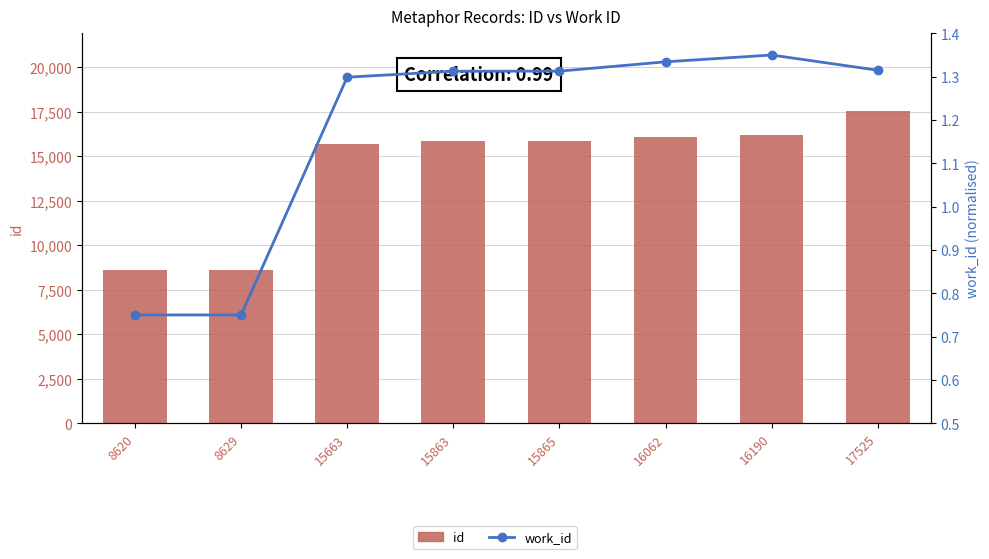

What is the value of the id bar at the 7th from the left?

16190.0